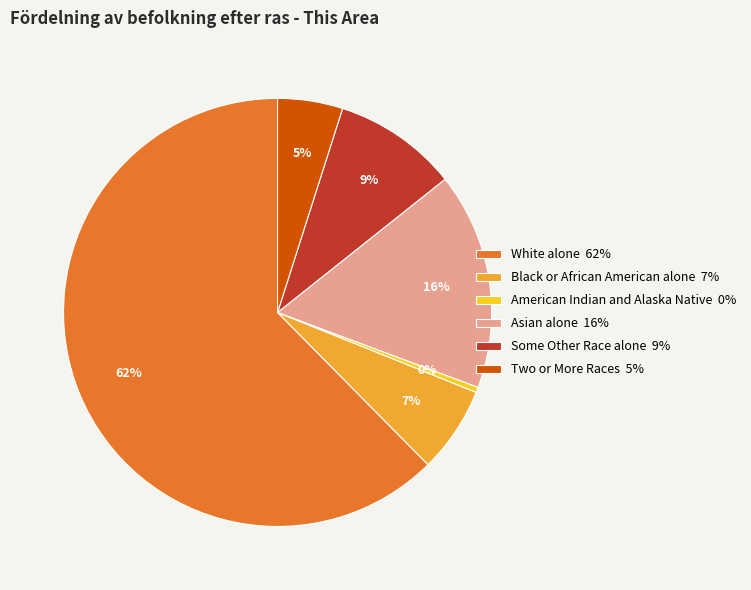

What is the ratio of the value at Black or African American alone 7% to the value at Asian alone 16%?

0.4